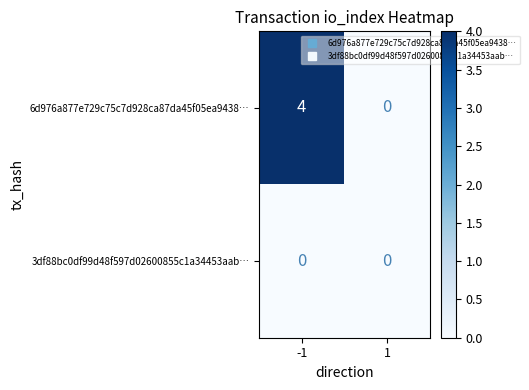

List the series in order of their peak value, lowest first.

3df88bc0df99d48f597d02600855c1a34453aab…, 6d976a877e729c75c7d928ca87da45f05ea9438…